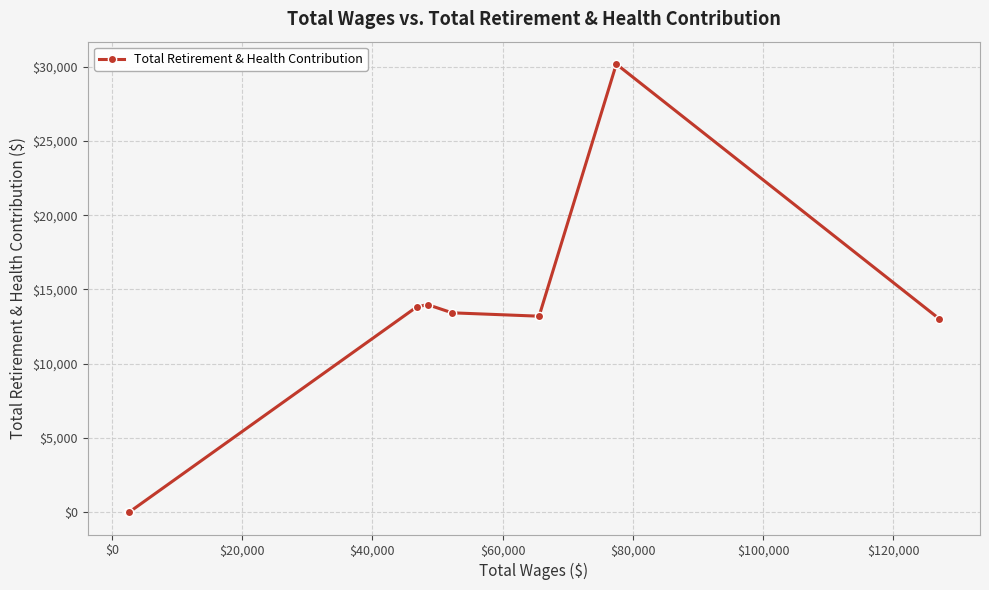

Reading right to left, extract all data points from this chart.

13009	30178	13196	13423	13977	13815	0	0